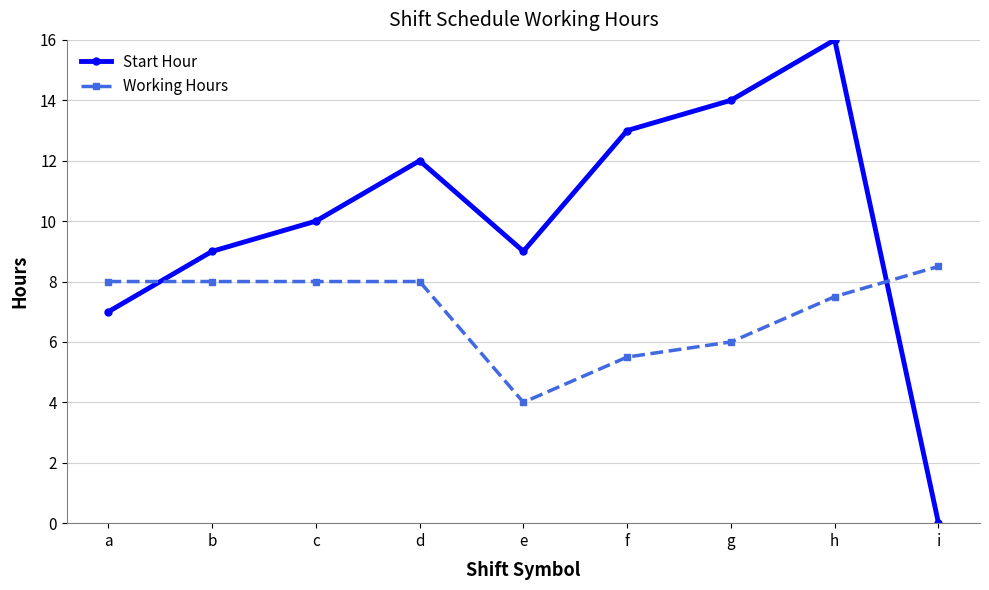

Reading right to left, what are all the values shown in this chart?

Start Hour: i=0.0	h=16.0	g=14.0	f=13.0	e=9.0	d=12.0	c=10.0	b=9.0	a=7.0
Working Hours: i=8.5	h=7.5	g=6.0	f=5.5	e=4.0	d=8.0	c=8.0	b=8.0	a=8.0